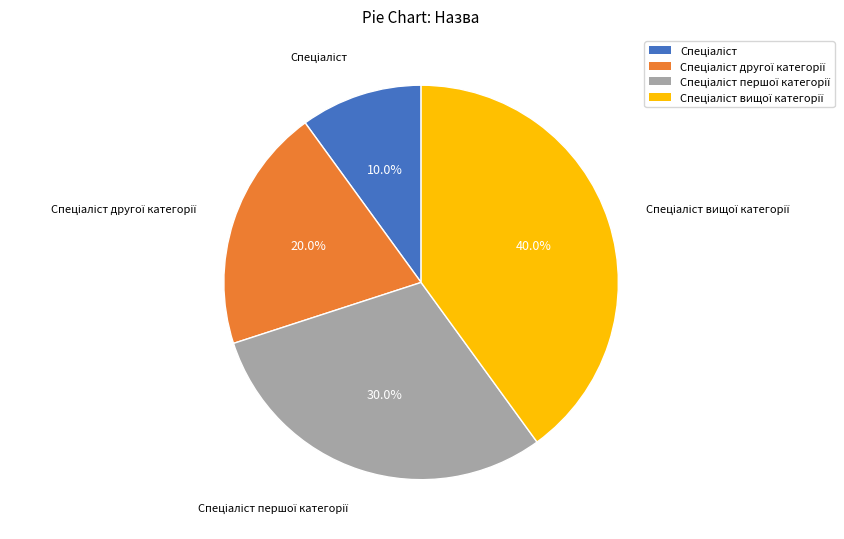

Is there any slice that represents more than half of the pie?

No